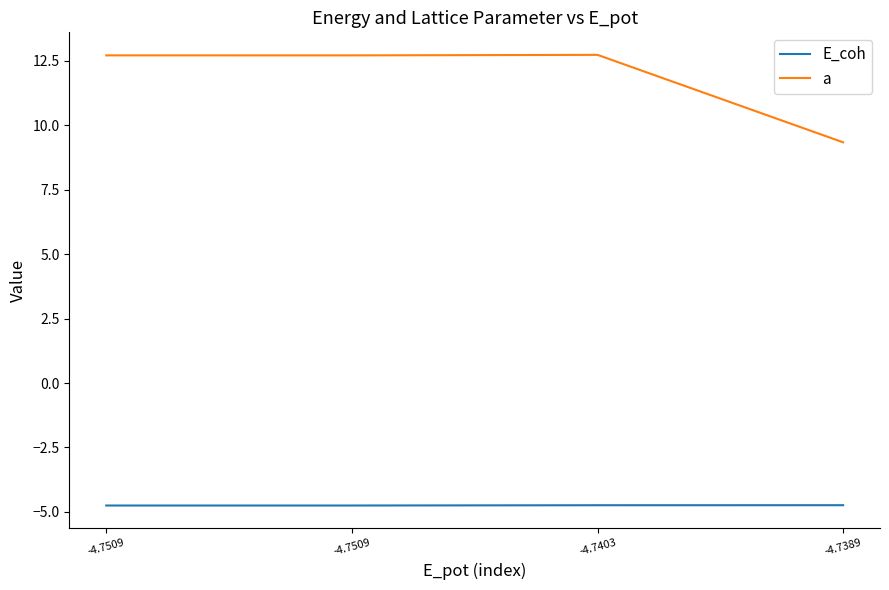

True or false: a has a value of 12.7 at -4.7509.

True